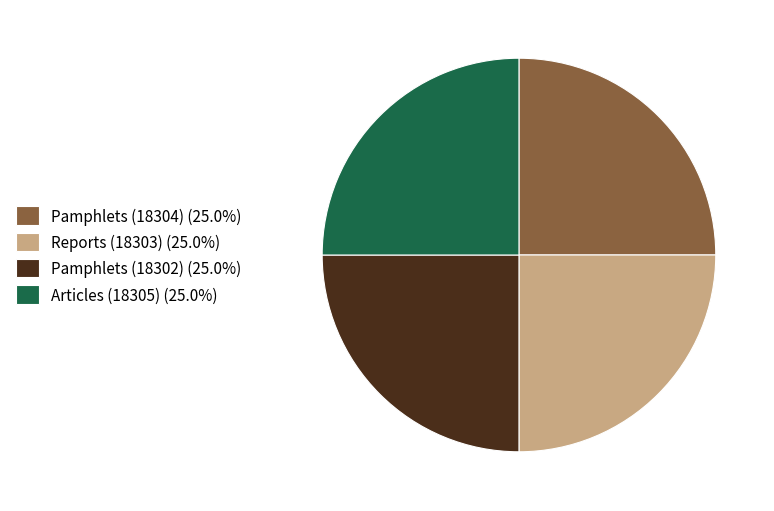

What is the ratio of the value at Articles (18305) to the value at Reports (18303)?

1.0